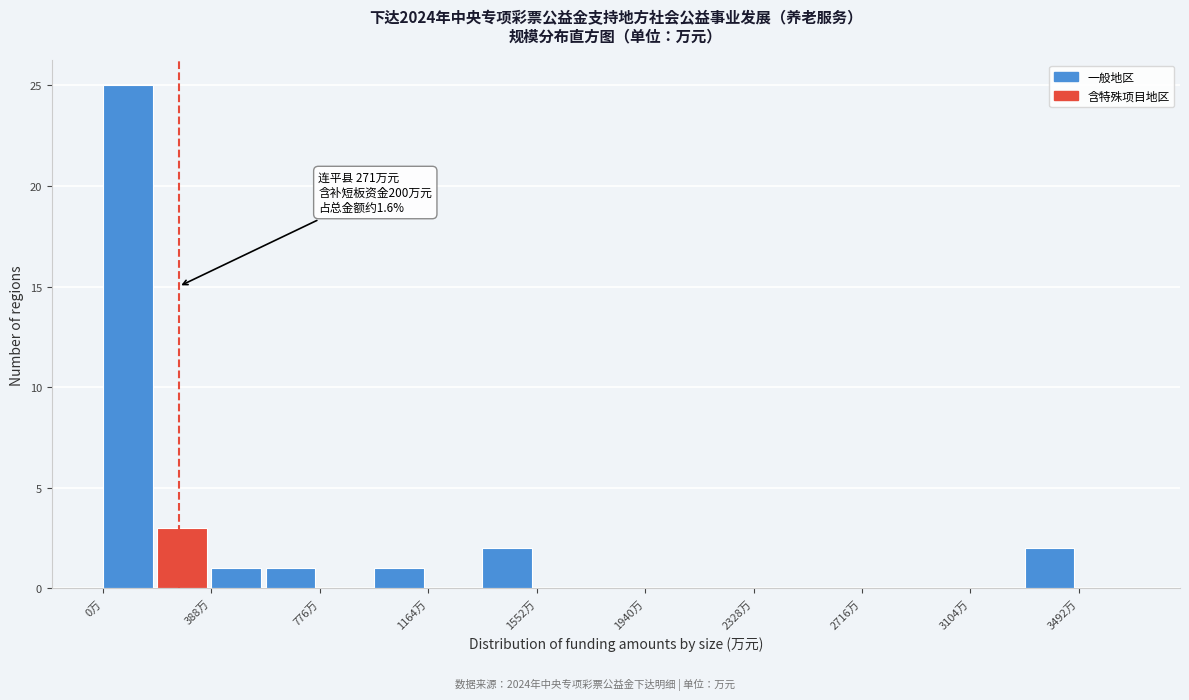

Read against the x-axis, roughly where is the centre of the tallest bar?

100